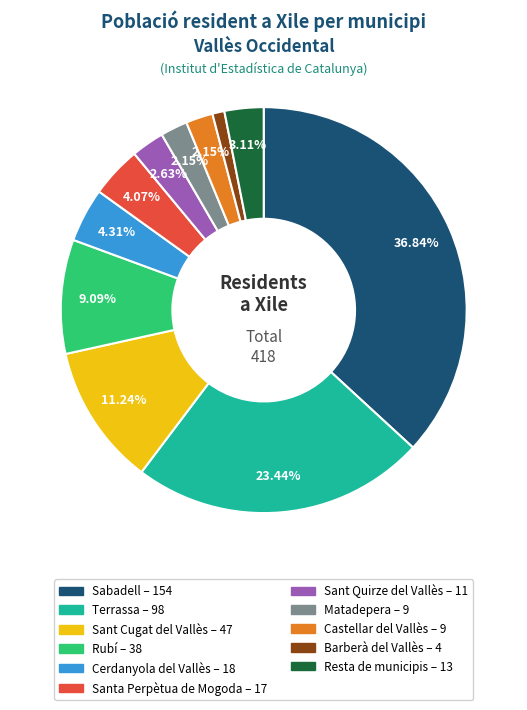

Which slice is the largest?

Sabadell